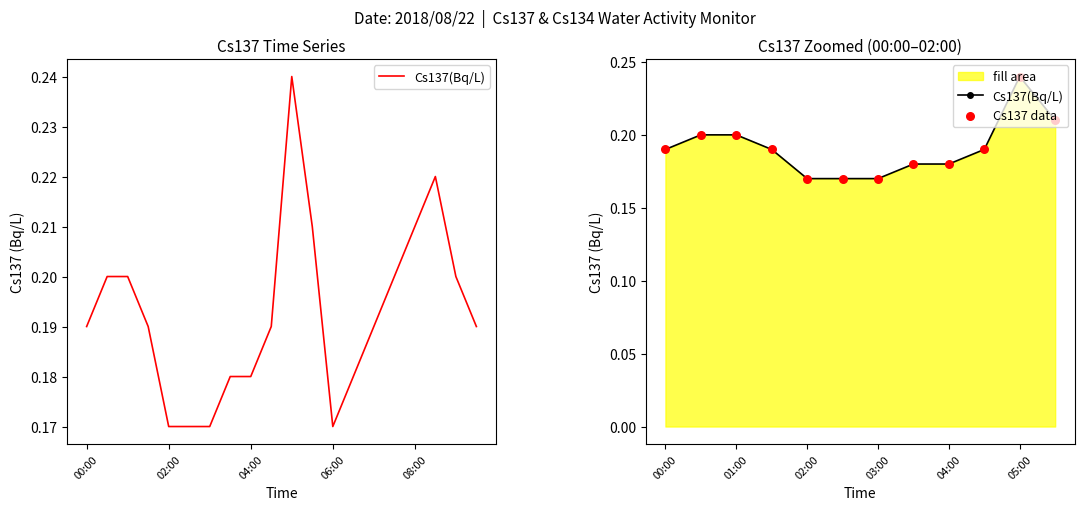

Which series has the largest Y range (max minus min)?

Cs137(Bq/L)